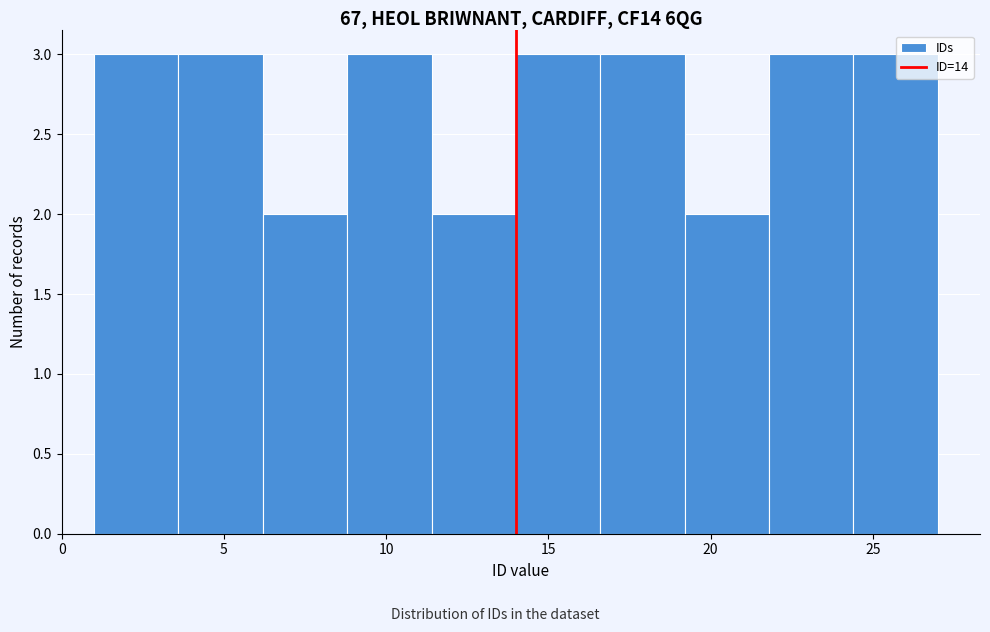

Reading left to right, transcribe this chart: for each bar, give the range it covers on the x-axis and its height. Neither the bar edges nor the heights are printed on the chart, so give them approximately, as read against the axes.

1.0 to 3.6: 3
3.6 to 6.2: 3
6.2 to 8.8: 2
8.8 to 11.4: 3
11.4 to 14.0: 2
14.0 to 16.6: 3
16.6 to 19.2: 3
19.2 to 21.8: 2
21.8 to 24.4: 3
24.4 to 27.0: 3